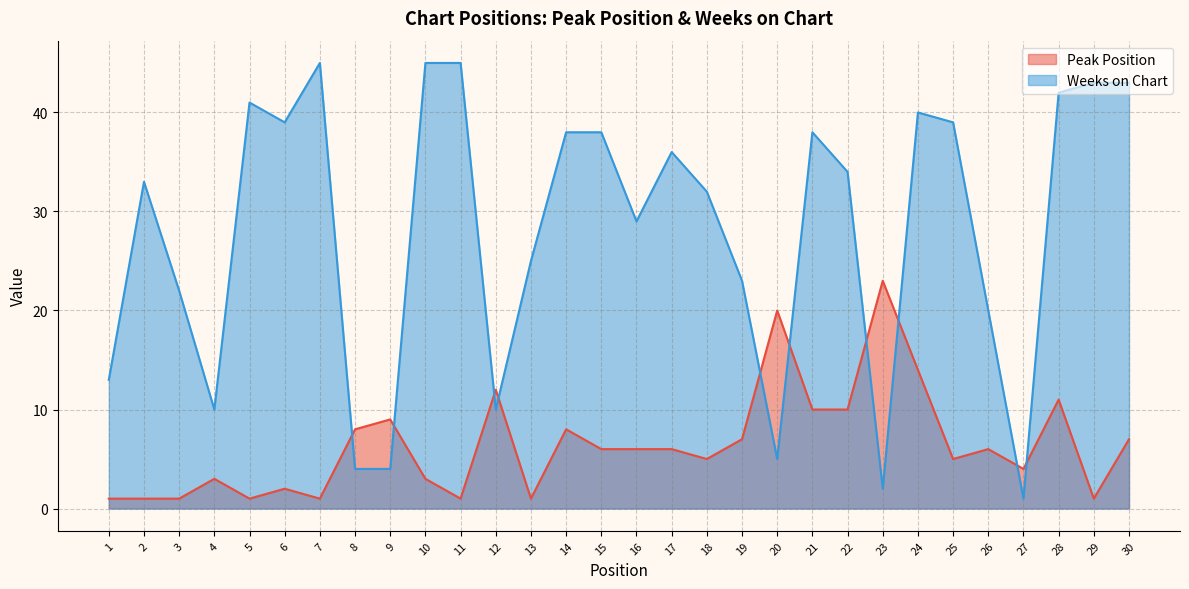

What is the value of the Peak Position point at the 8th from the left?

8